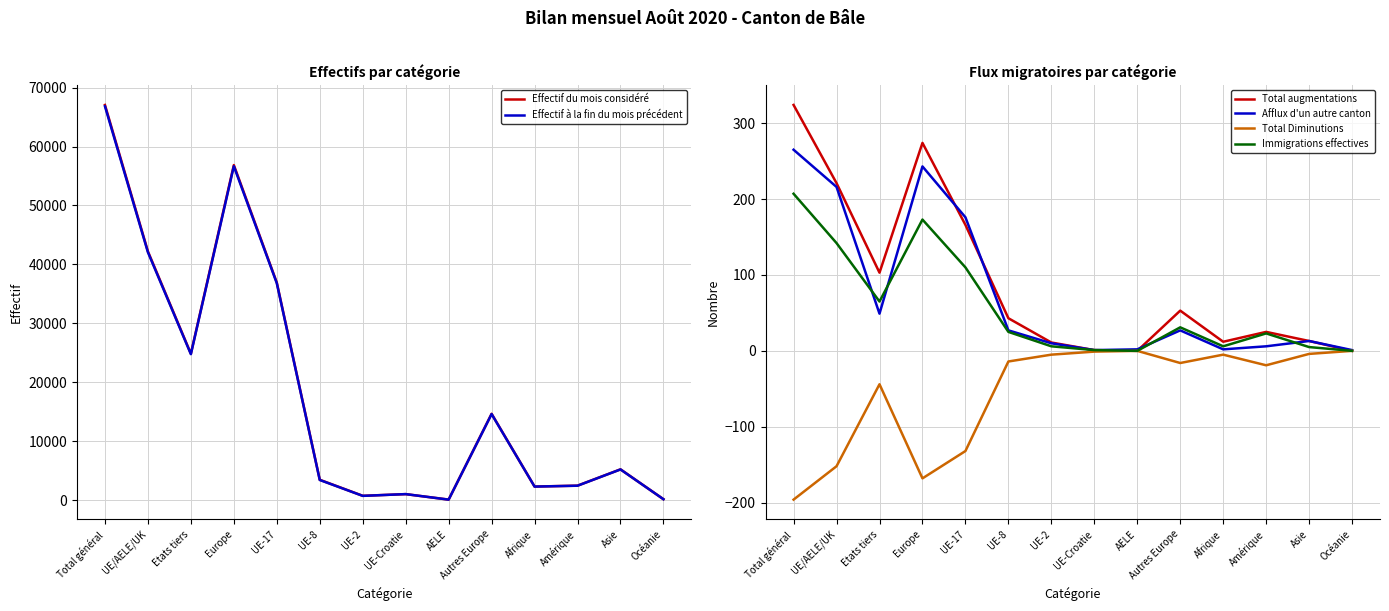

How many negative values does the Total Diminutions series have?

12